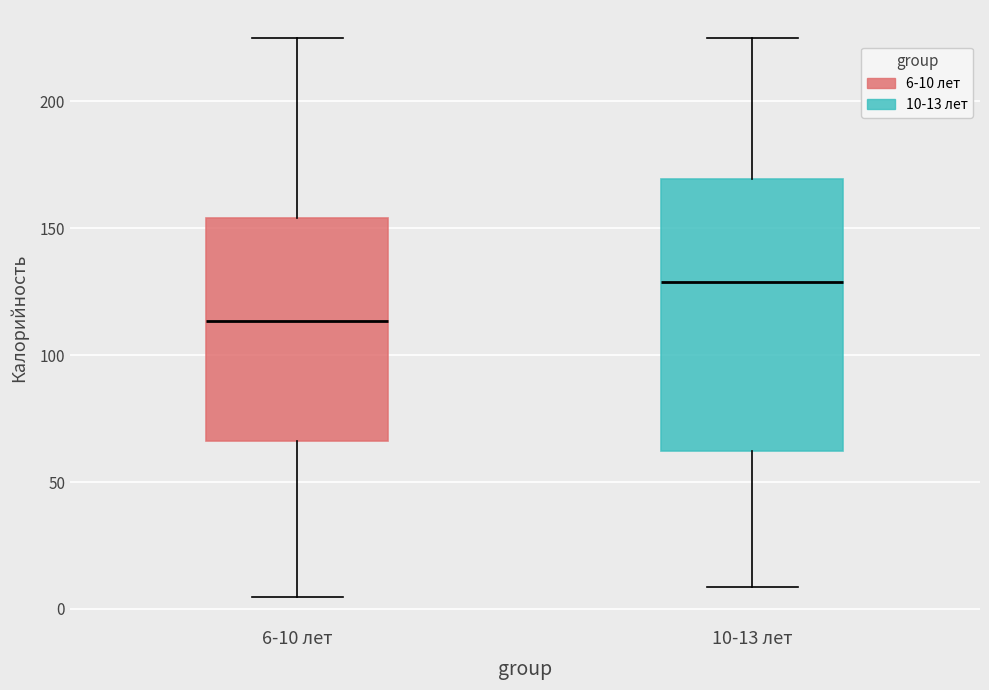

Where is the upper edge of the box for 10-13 лет on the y-axis? The values are not printed on the chart, so give them approximately, as read against the axis.

170